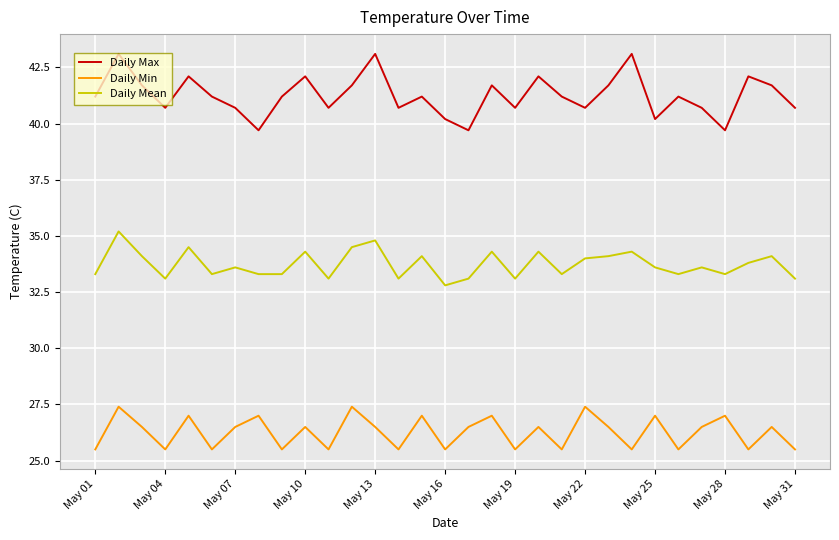

How many values in the Daily Mean series are below 33?

1